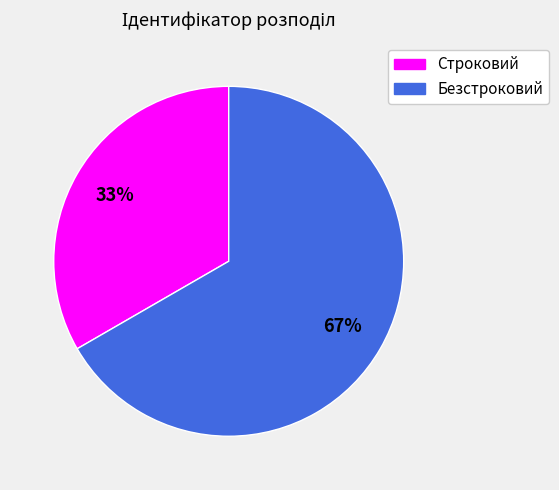

To the nearest percent, what is the combined percentage of Безстроковий and Строковий?

100%